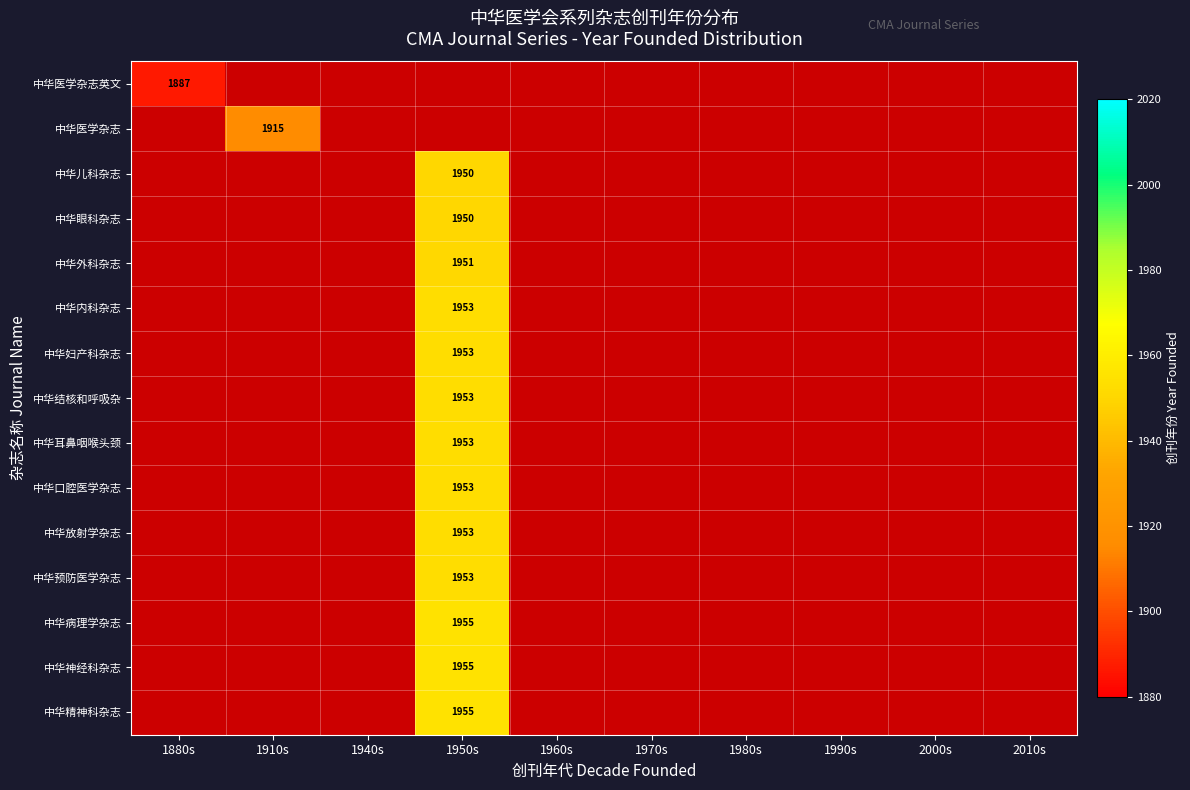

What is the spread (max minus min) of values at 1880s?

1887